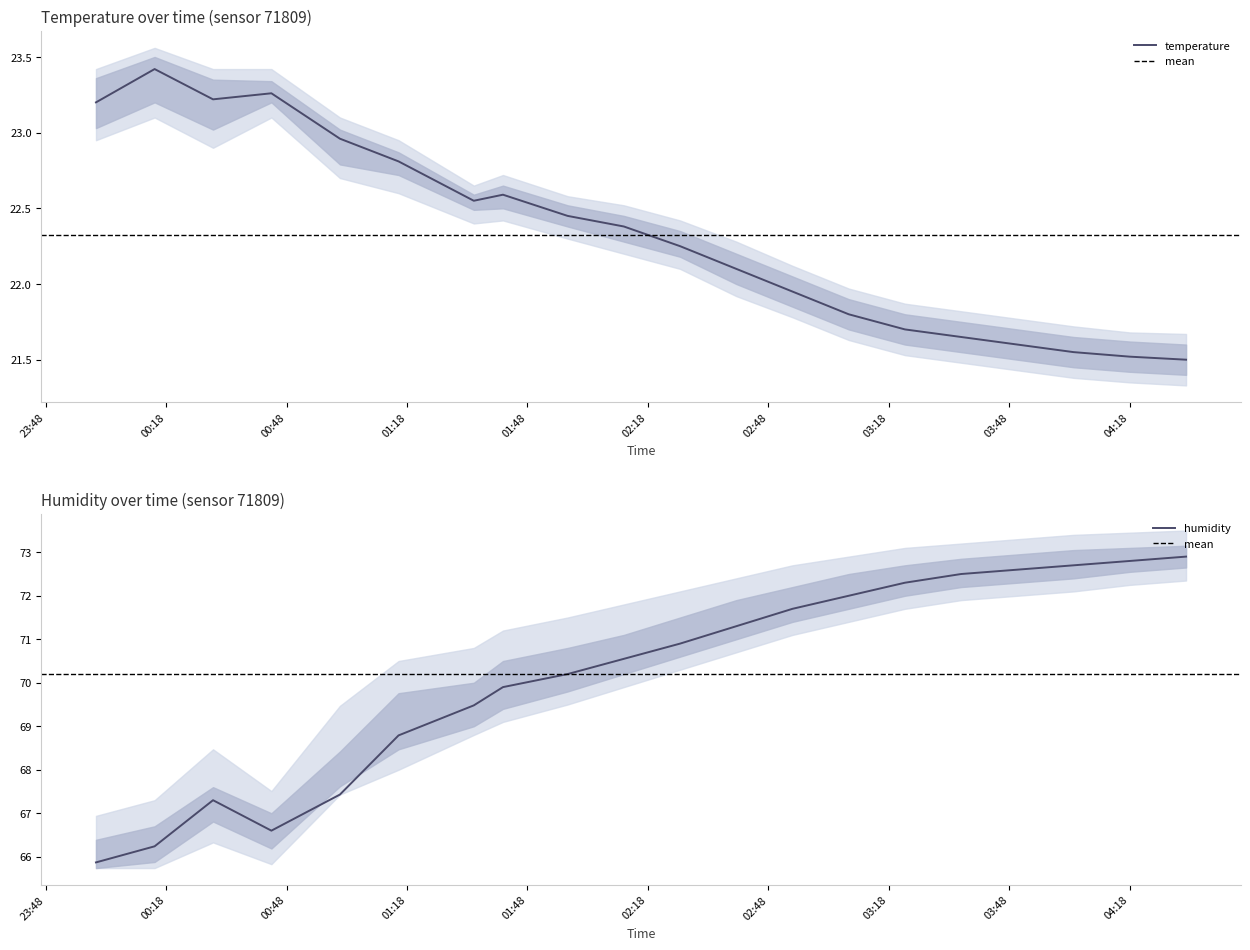

Which category has the lowest value in the humidity series?

00:00